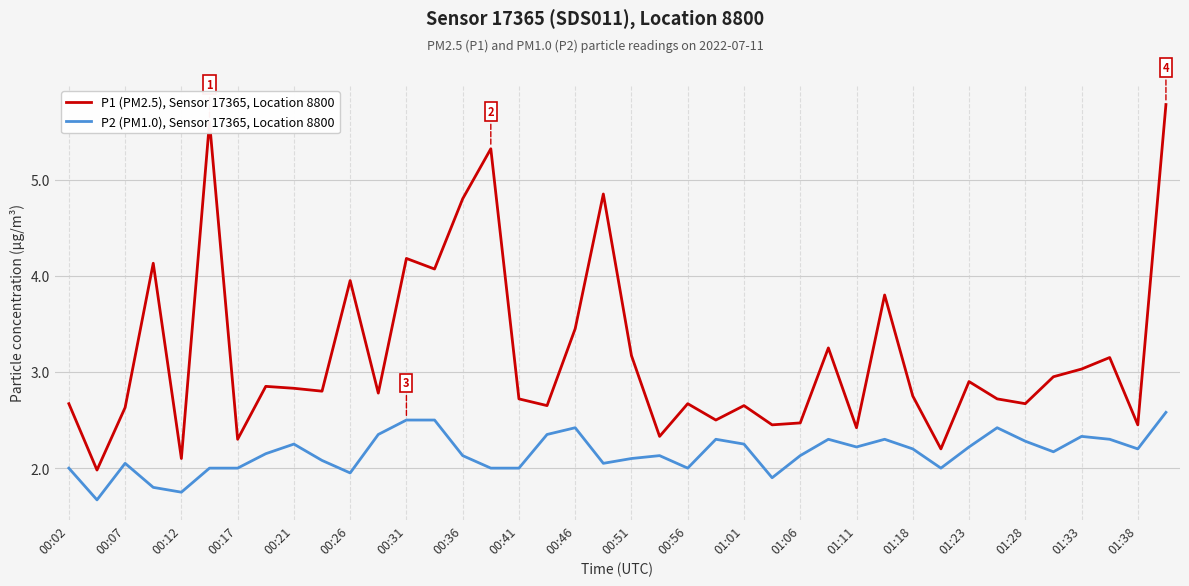

Which series has the largest total across all categories?

P1 (PM2.5), Sensor 17365, Location 8800